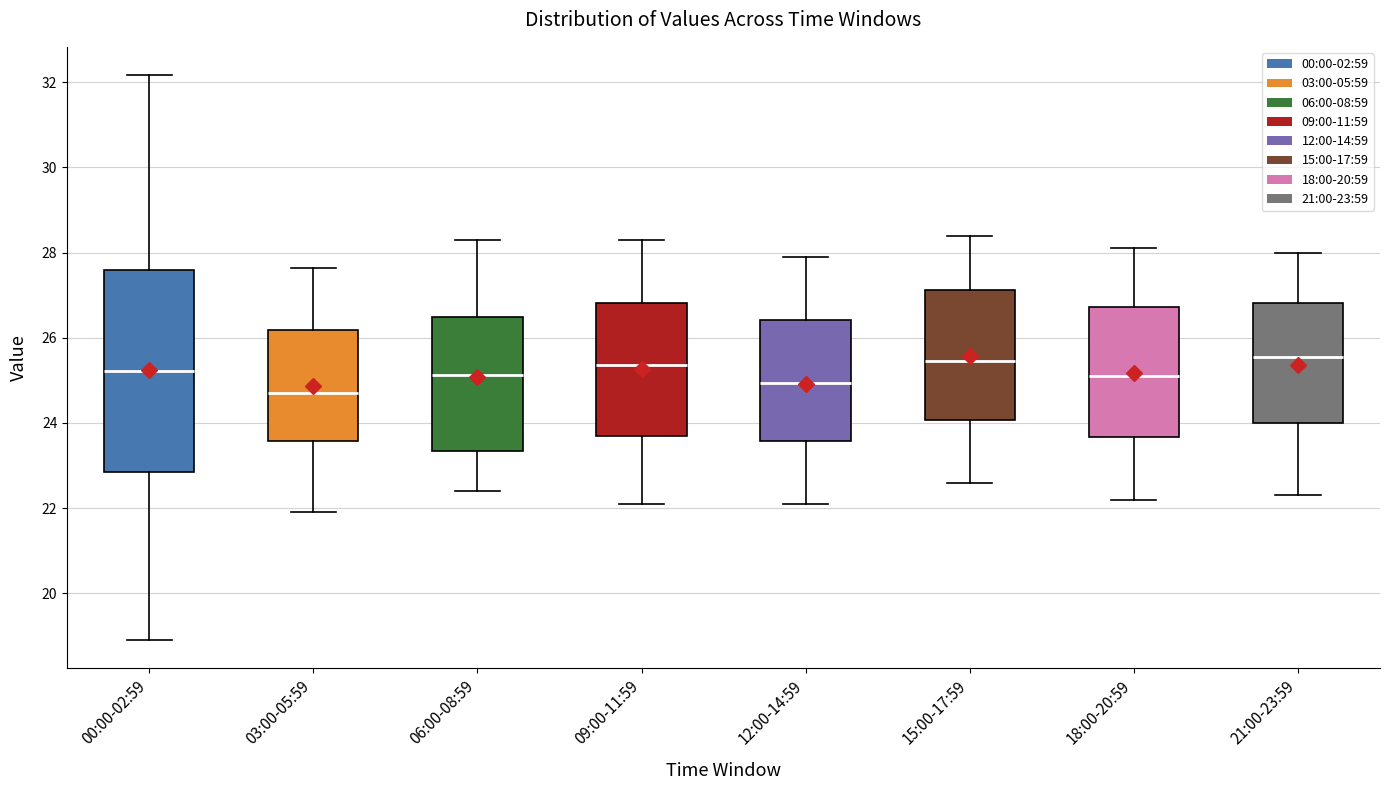

Comparing the boxes themselves (not the whiskers), which one is the tallest?

00:00-02:59